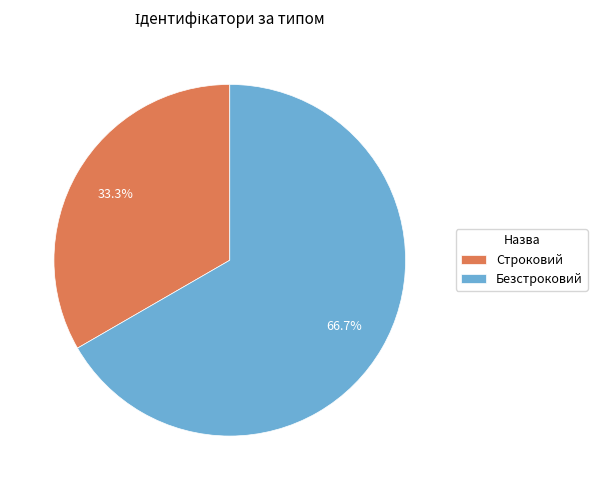

What is the largest slice in the pie chart?

Безстроковий